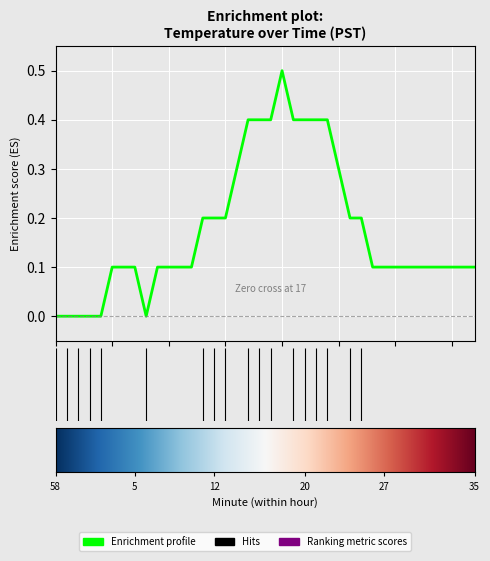

What is the maximum value shown in the chart?

0.5